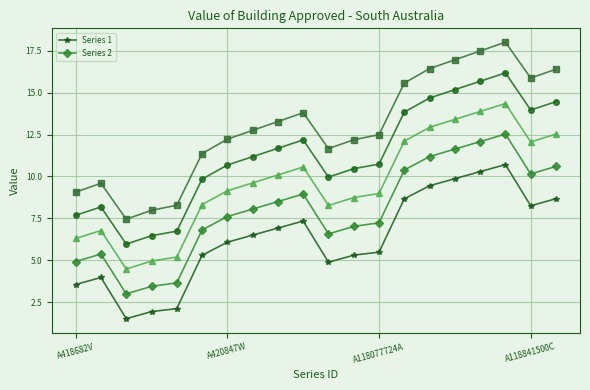

True or false: Series 1 has more than 0 points higher than both neighbors.

True